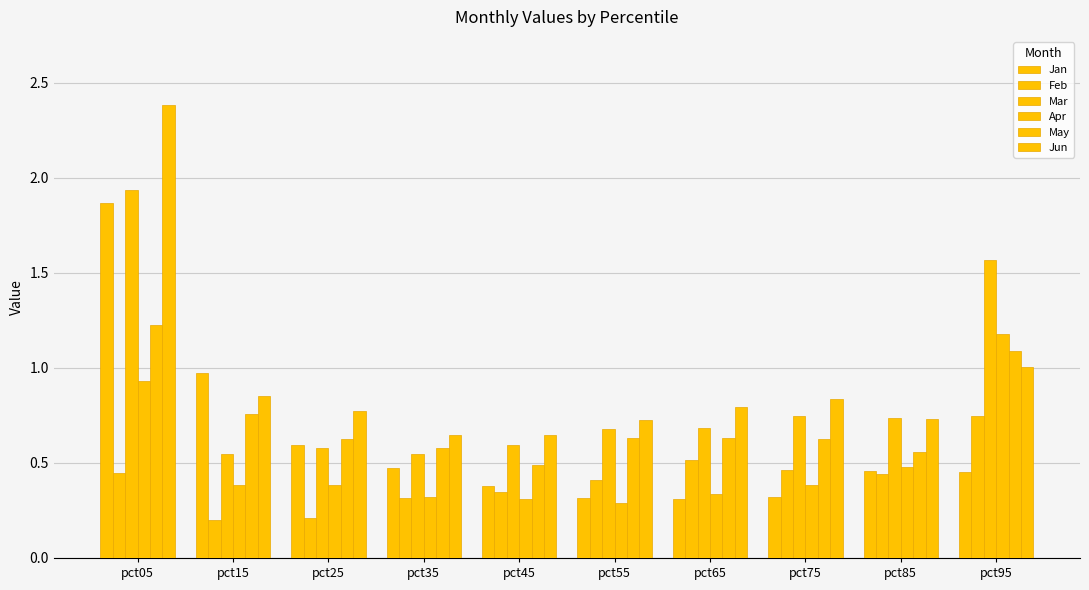

Rank the categories by Feb value from highest to lowest.

pct95, pct65, pct75, pct05, pct85, pct55, pct45, pct35, pct25, pct15